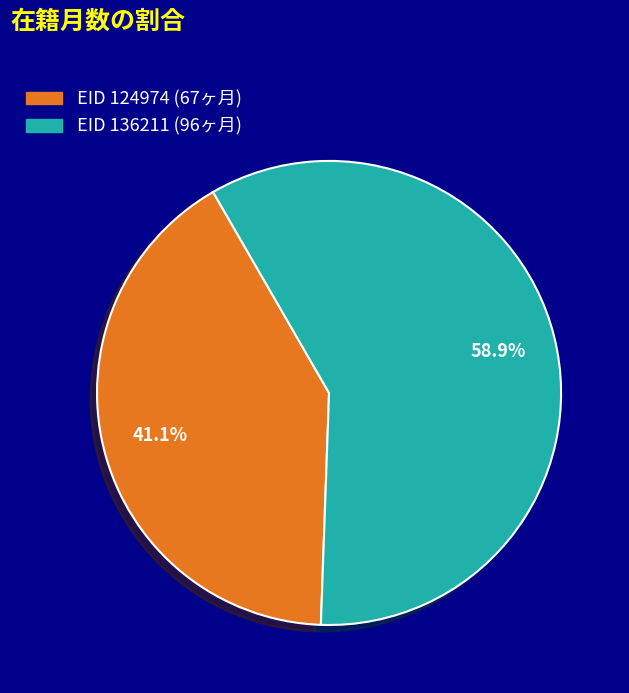

Is there any slice that represents more than half of the pie?

Yes